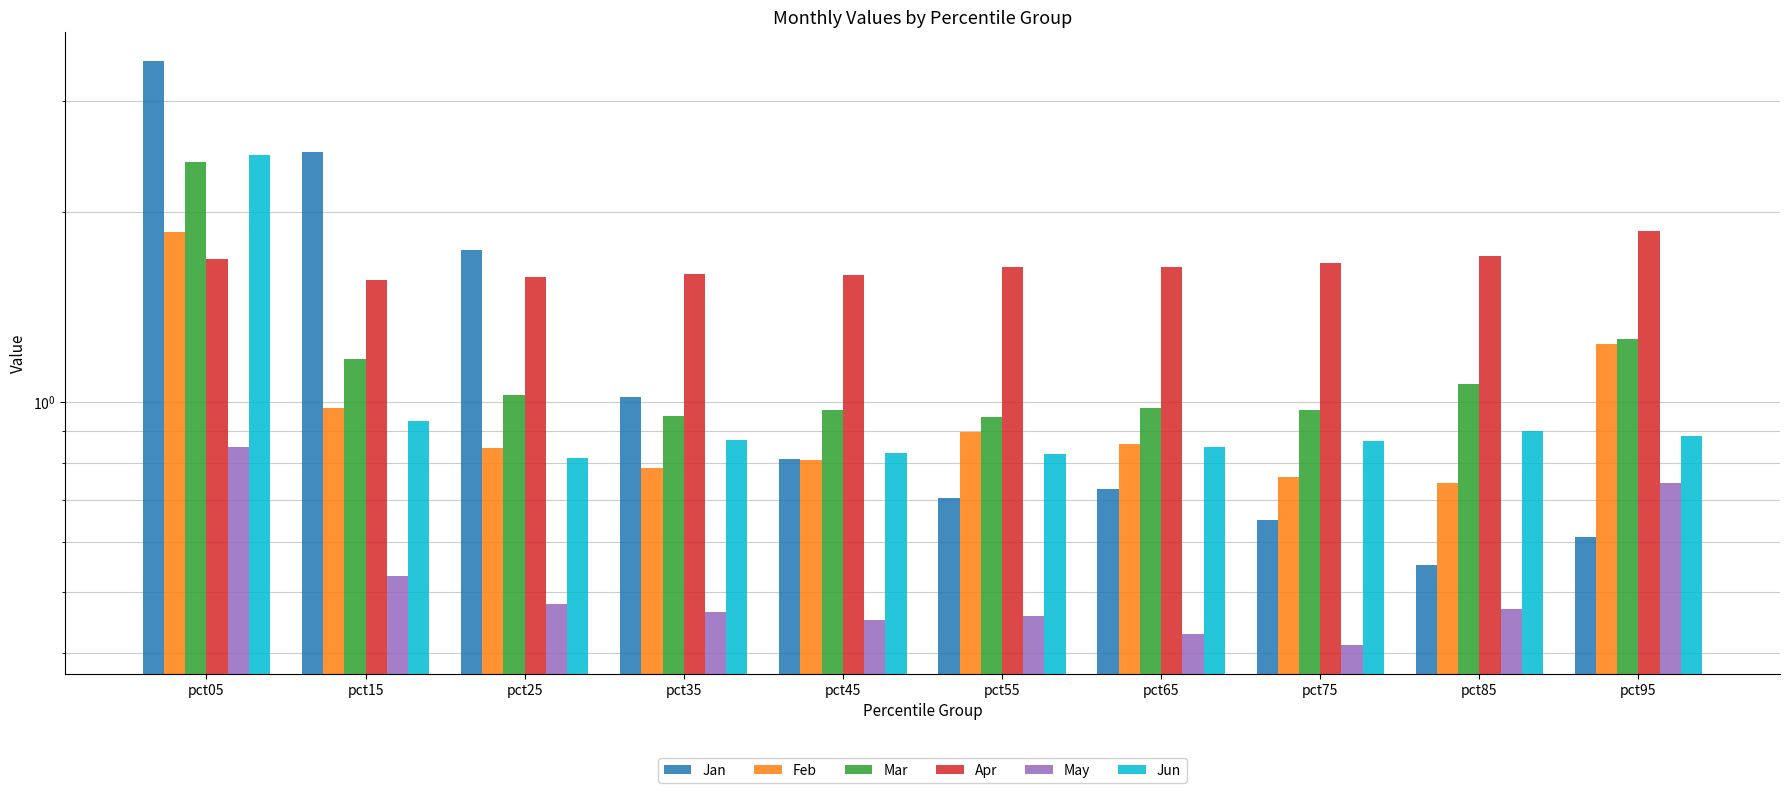

How many series are shown in this chart?

6